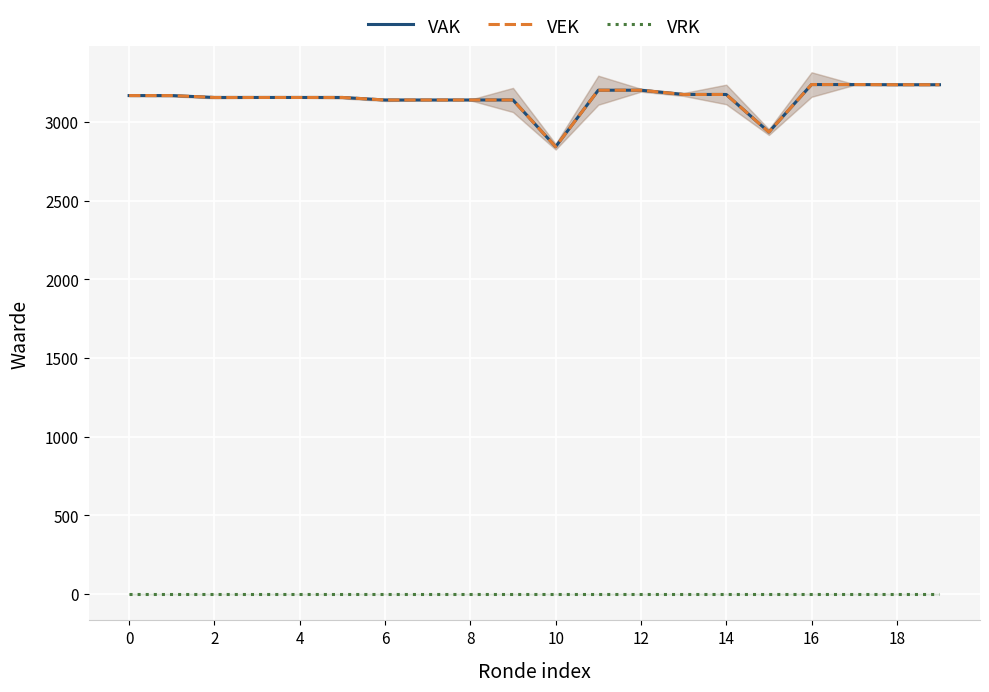

At which label does VAK reach its peak?

16